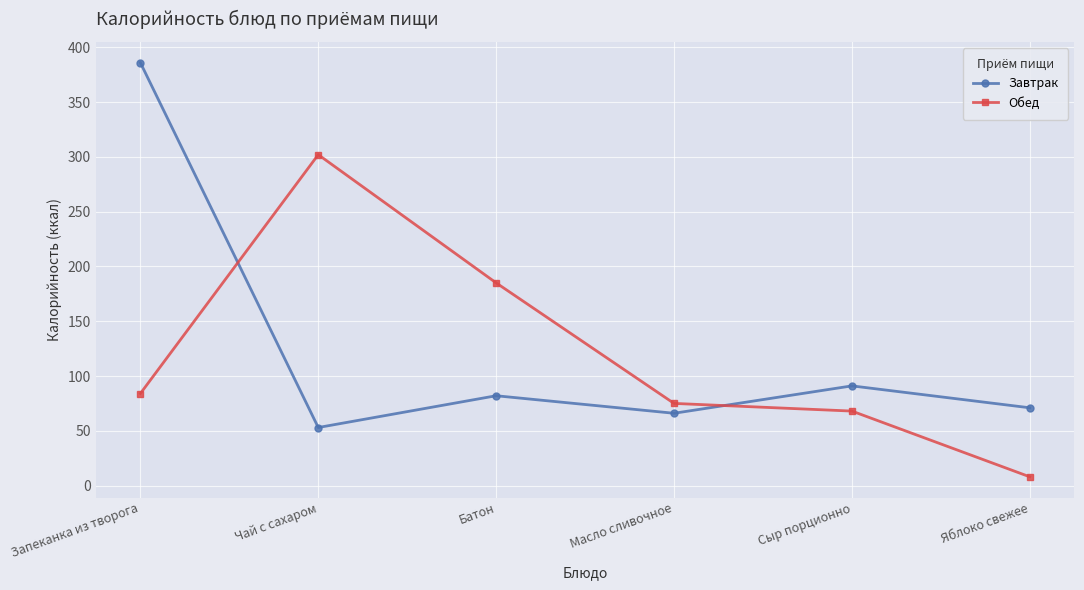

Is it true that Обед equals 302 at Чай с сахаром?

True